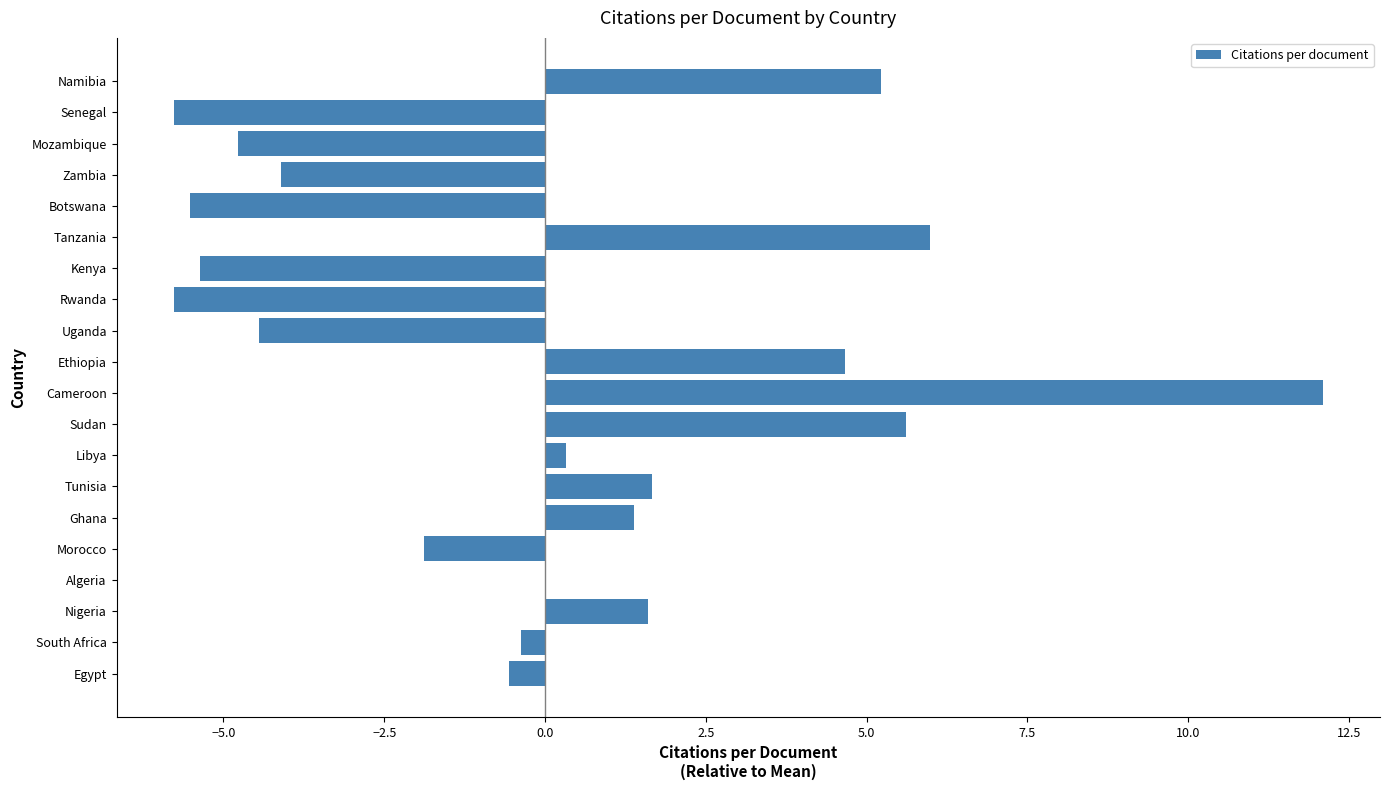

At which category does the chart reach its peak across all series?

Cameroon